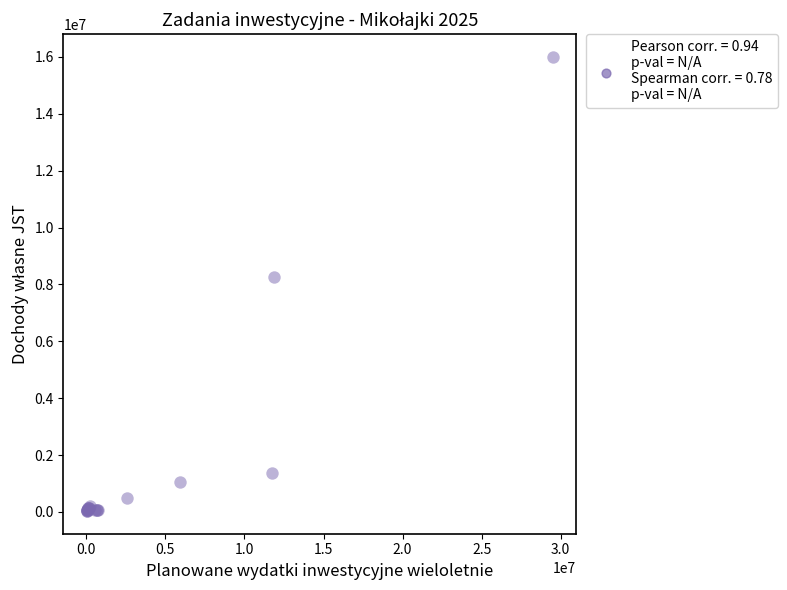

What Y value in the scatter plot is closest to 8015000?

8263869